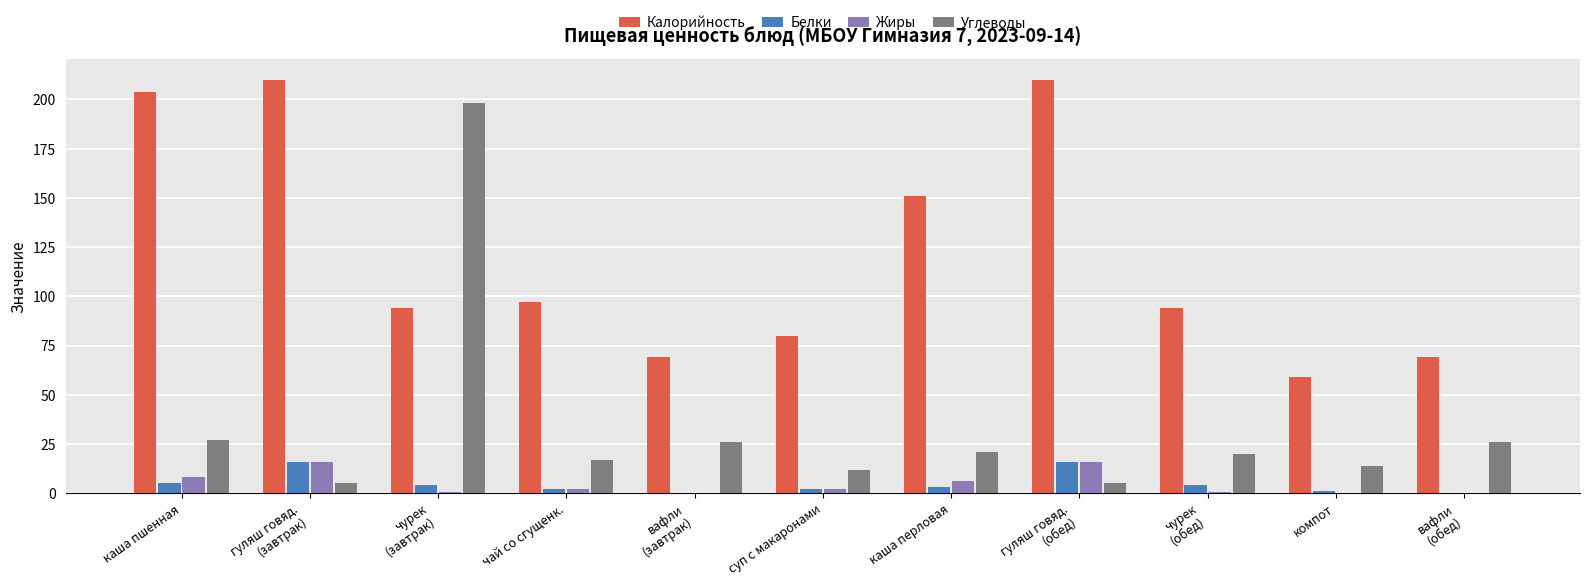

What is the sum of all Белки values?

53.0